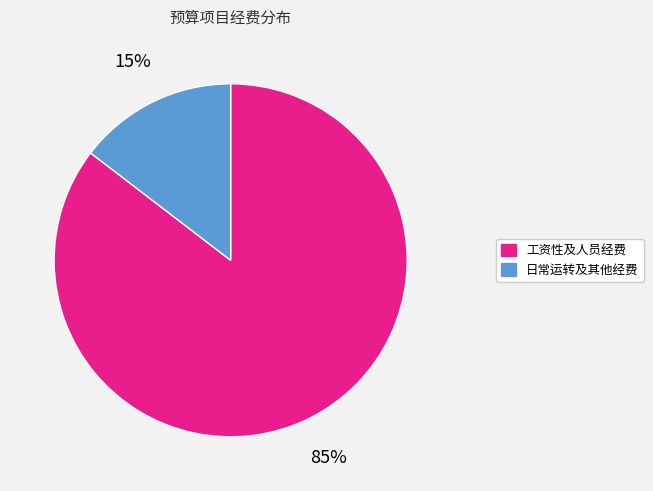

Does any single category account for the majority?

Yes